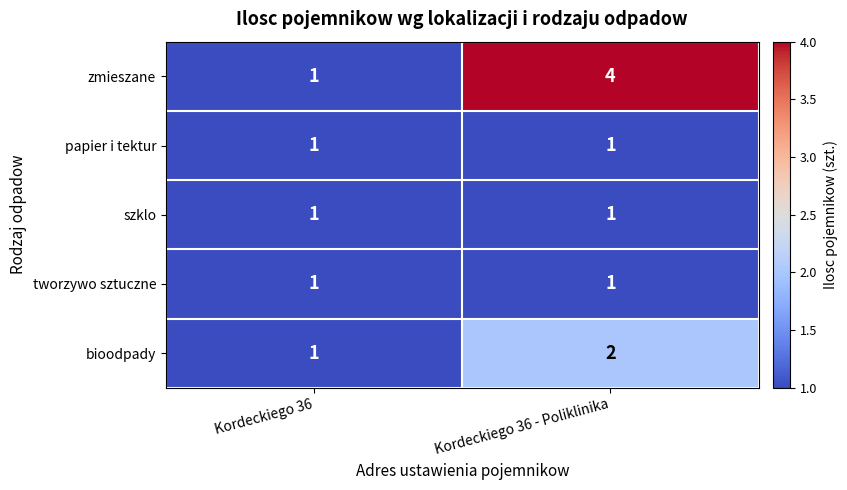

The value of papier i tektur at Kordeckiego 36 - Poliklinika is 1. True or false?

True